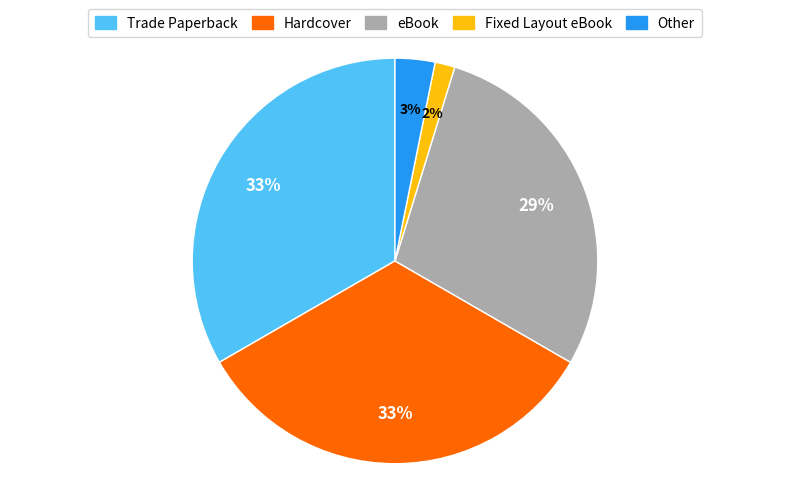

What is the smallest slice in the pie chart?

Fixed Layout eBook